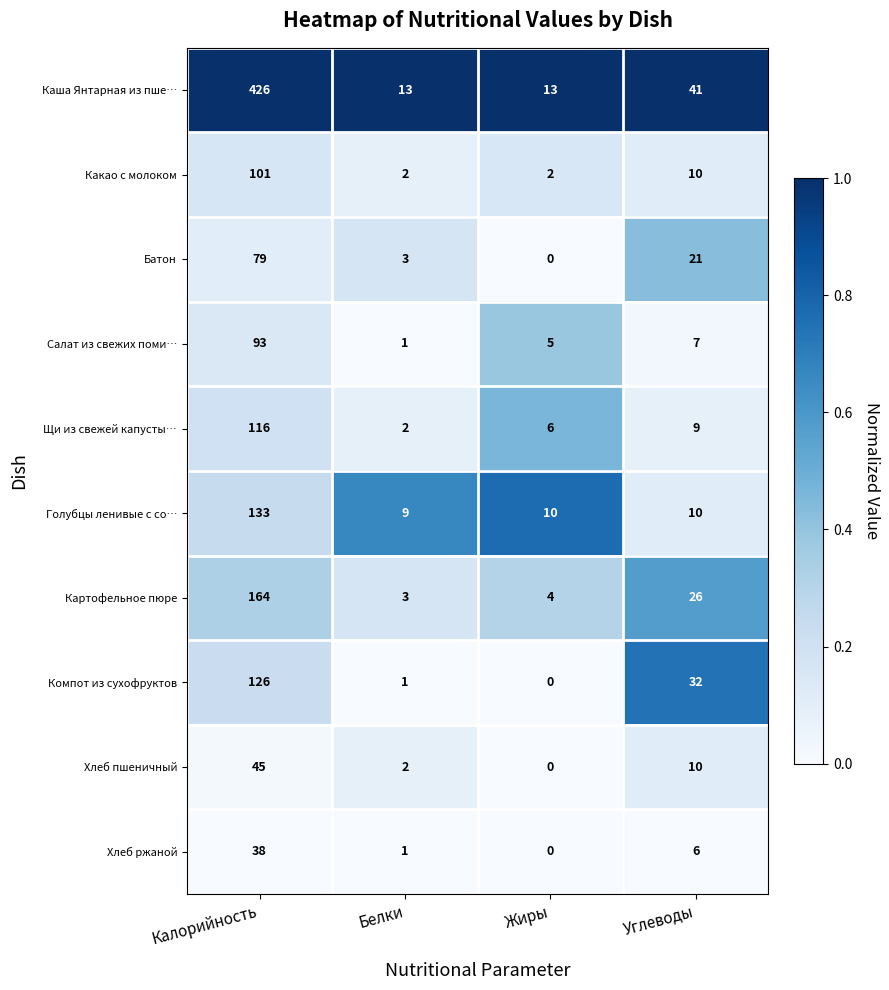

Is it true that Щи из свежей капусты… equals 178 at Калорийность?

False